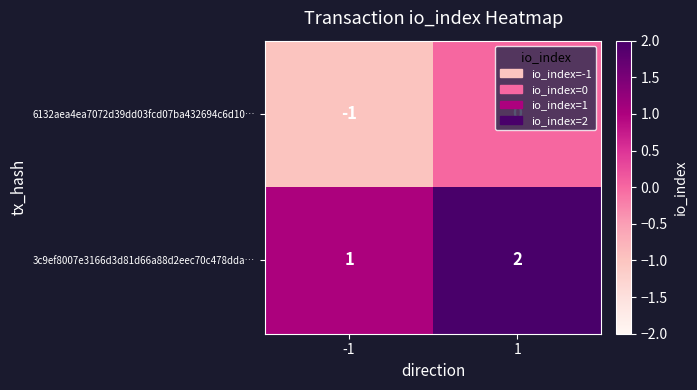

What is the total value across all series at 1?

2